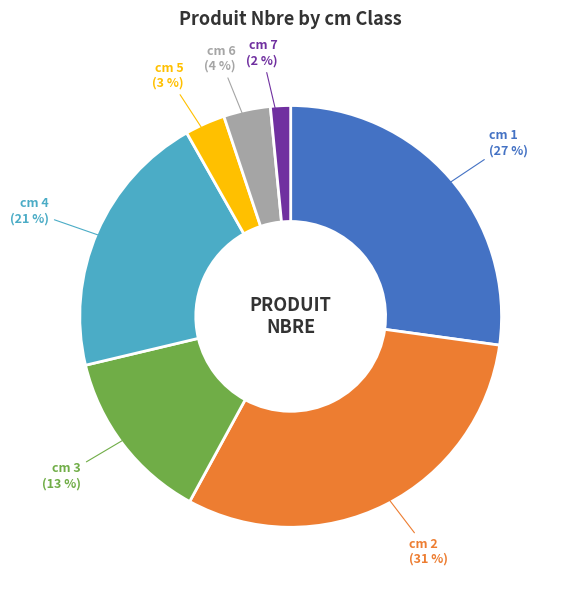

Between cm 3 and cm 2, which is larger?

cm 2